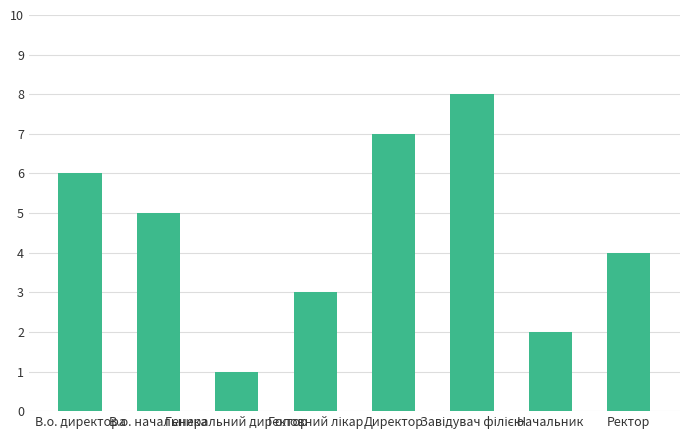

What is the difference between the second highest and second lowest values?

5